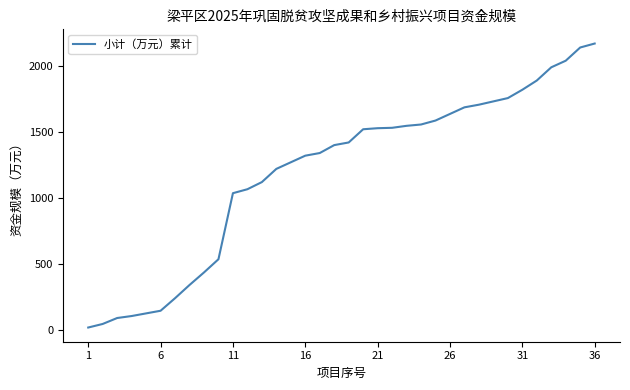

Does the chart have visible grid lines?

No